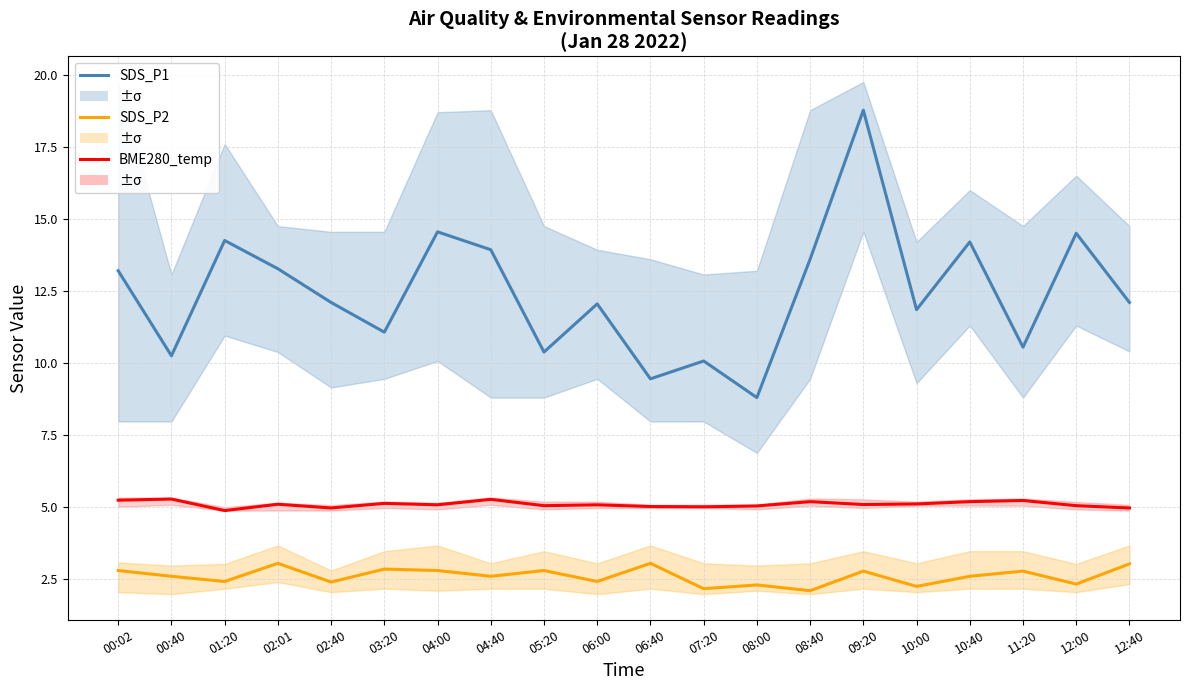

Which label corresponds to the largest value in the chart?

09:20